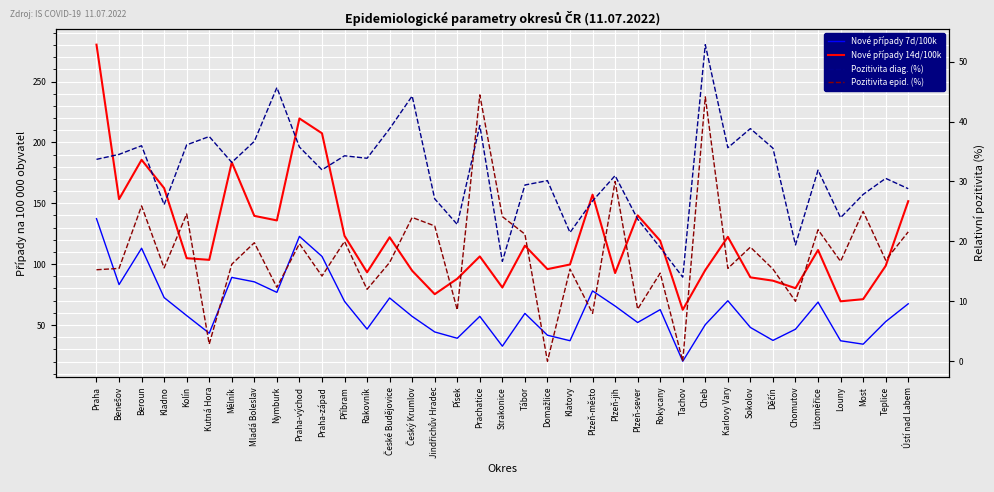

Reading left to right, list all the values displayed in this chart.

Nové případy 7d/100k: Praha=137.4	Benešov=83.2	Beroun=113.1	Kladno=72.5	Kolín=57.7	Kutná Hora=43.2	Mělník=89.1	Mladá Boleslav=85.5	Nymburk=76.8	Praha-východ=122.8	Praha-západ=106.4	Příbram=69.4	Rakovník=46.6	České Budějovice=72.2	Český Krumlov=57.1	Jindřichův Hradec=44.3	Písek=39.1	Prachatice=57.1	Strakonice=32.6	Tábor=59.5	Domažlice=41.6	Klatovy=37.1	Plzeň-město=78.0	Plzeň-jih=65.6	Plzeň-sever=52.1	Rokycany=62.6	Tachov=20.2	Cheb=50.3	Karlovy Vary=69.9	Sokolov=48.0	Děčín=37.4	Chomutov=46.5	Litoměřice=68.8	Louny=37.1	Most=34.3	Teplice=52.8	Ústí nad Labem=67.4
Nové případy 14d/100k: Praha=280.3	Benešov=153.4	Beroun=185.7	Kladno=162.4	Kolín=104.9	Kutná Hora=103.5	Mělník=183.7	Mladá Boleslav=139.6	Nymburk=135.9	Praha-východ=219.6	Praha-západ=207.5	Příbram=123.2	Rakovník=93.3	České Budějovice=122.1	Český Krumlov=94.6	Jindřichův Hradec=75.3	Písek=88.0	Prachatice=106.3	Strakonice=80.8	Tábor=115.2	Domažlice=95.9	Klatovy=99.7	Plzeň-město=157.1	Plzeň-jih=92.7	Plzeň-sever=140.1	Rokycany=119.2	Tachov=62.5	Cheb=95.2	Karlovy Vary=122.4	Sokolov=89.1	Děčín=86.4	Chomutov=80.3	Litoměřice=111.6	Louny=69.5	Most=71.2	Teplice=98.6	Ústí nad Labem=151.7
Pozitivita diag. (%): Praha=33.7	Benešov=34.5	Beroun=36.0	Kladno=26.1	Kolín=36.1	Kutná Hora=37.5	Mělník=33.2	Mladá Boleslav=36.7	Nymburk=45.7	Praha-východ=35.7	Praha-západ=31.9	Příbram=34.3	Rakovník=33.9	České Budějovice=38.8	Český Krumlov=44.3	Jindřichův Hradec=27.1	Písek=22.8	Prachatice=39.3	Strakonice=16.7	Tábor=29.4	Domažlice=30.1	Klatovy=21.5	Plzeň-město=26.7	Plzeň-jih=31.0	Plzeň-sever=23.7	Rokycany=19.0	Tachov=14.0	Cheb=52.8	Karlovy Vary=35.6	Sokolov=38.8	Děčín=35.6	Chomutov=19.4	Litoměřice=31.9	Louny=24.0	Most=27.8	Teplice=30.5	Ústí nad Labem=28.8
Pozitivita epid. (%): Praha=15.3	Benešov=15.5	Beroun=25.9	Kladno=15.6	Kolín=24.6	Kutná Hora=2.9	Mělník=16.2	Mladá Boleslav=19.8	Nymburk=12.3	Praha-východ=19.6	Praha-západ=14.2	Příbram=20.0	Rakovník=12.0	České Budějovice=16.5	Český Krumlov=24.0	Jindřichův Hradec=22.6	Písek=8.6	Prachatice=44.4	Strakonice=24.1	Tábor=21.2	Domažlice=0.0	Klatovy=15.4	Plzeň-město=8.0	Plzeň-jih=30.0	Plzeň-sever=8.7	Rokycany=14.7	Tachov=0.0	Cheb=44.1	Karlovy Vary=15.5	Sokolov=19.0	Děčín=15.4	Chomutov=10.0	Litoměřice=22.0	Louny=16.7	Most=25.0	Teplice=16.9	Ústí nad Labem=21.6